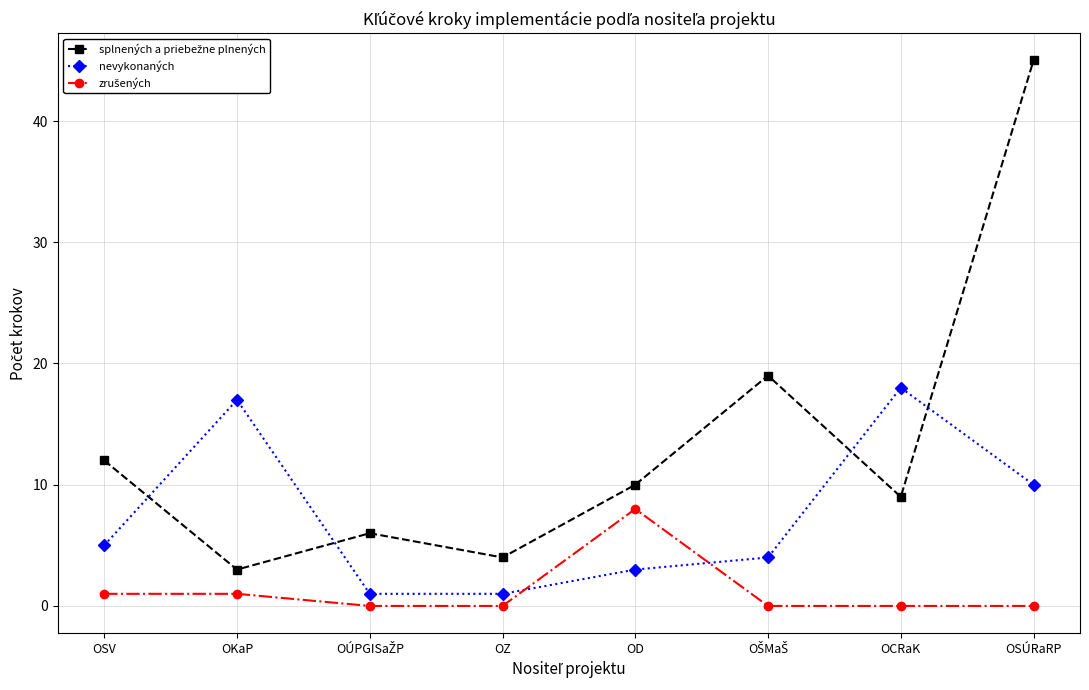

What is the difference between the highest and lowest values at OCRaK?

18